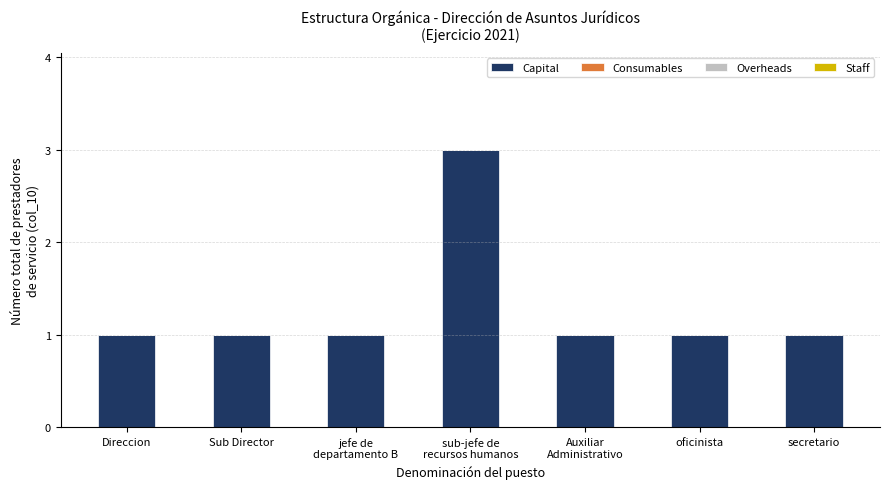

What is the sum of all values?

9